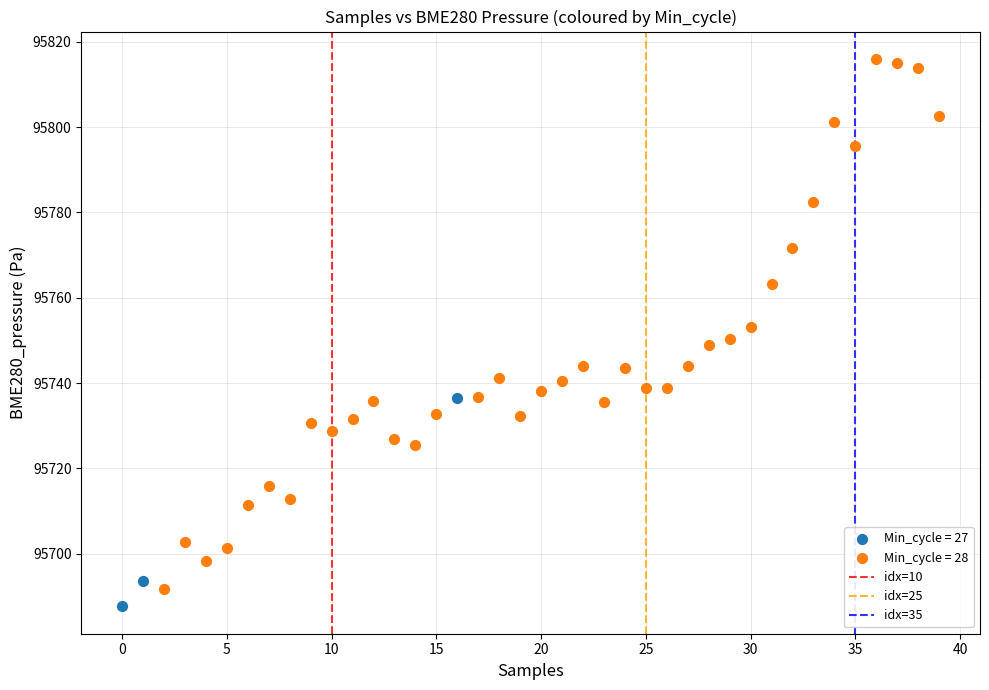

Which series reaches the maximum Y coordinate?

Min_cycle = 28